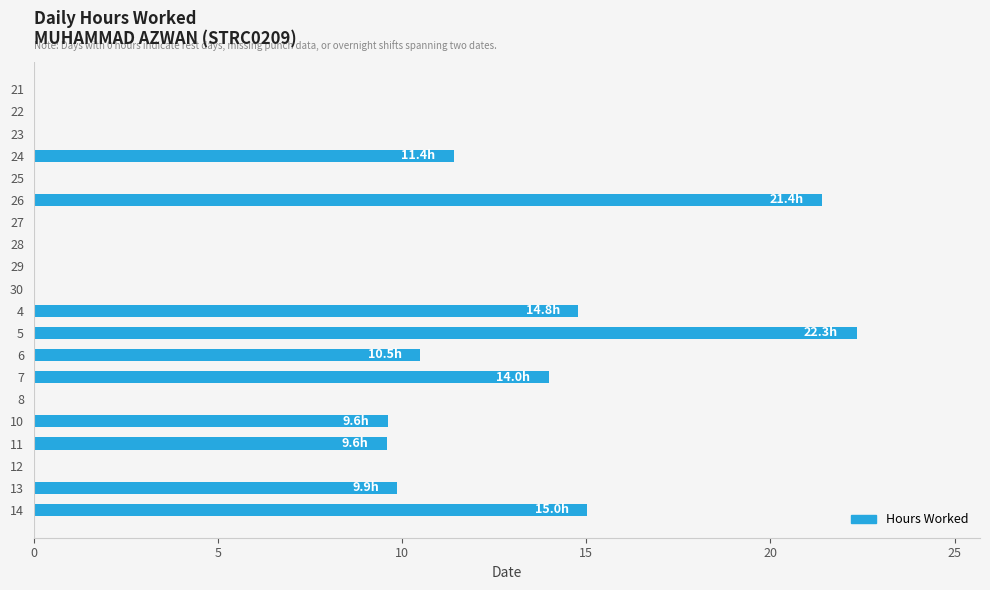

At which category does the chart reach its peak across all series?

5